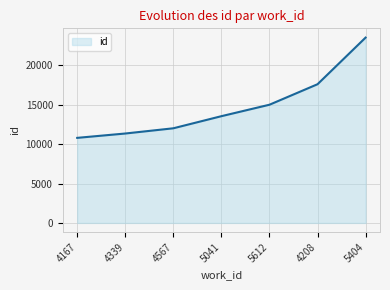

Reading left to right, transcribe all the data shown in this chart.

10794	11346	12009	13545	14999	17600	23518